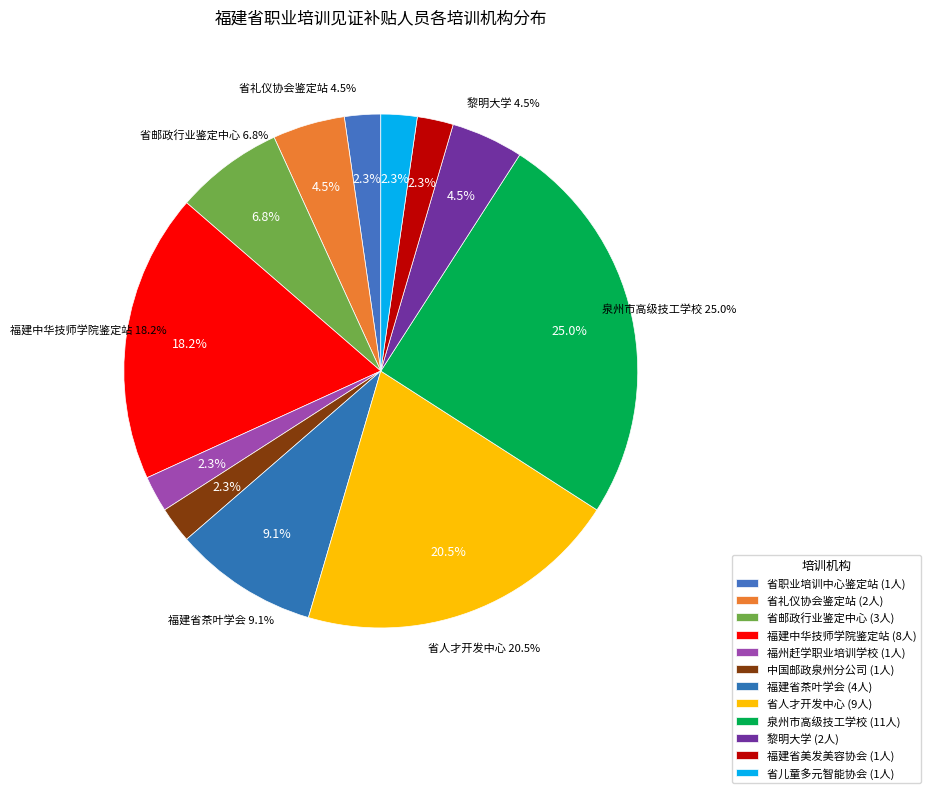

To the nearest percent, what percentage of the pie is 福建省美发美容协会?

2%